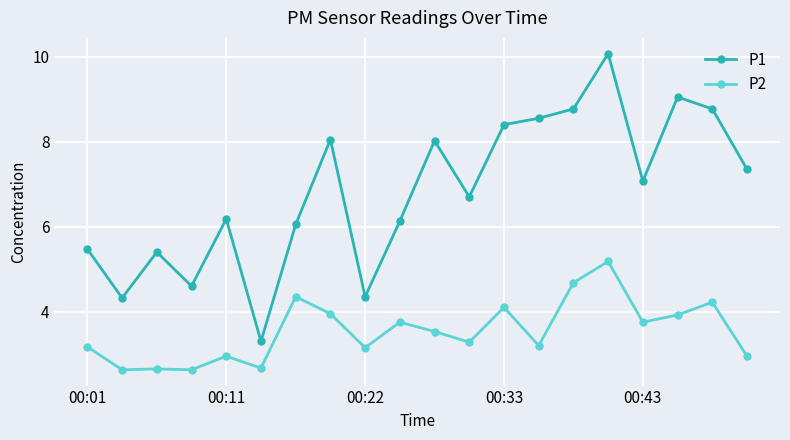

List the series in order of their peak value, lowest first.

P2, P1